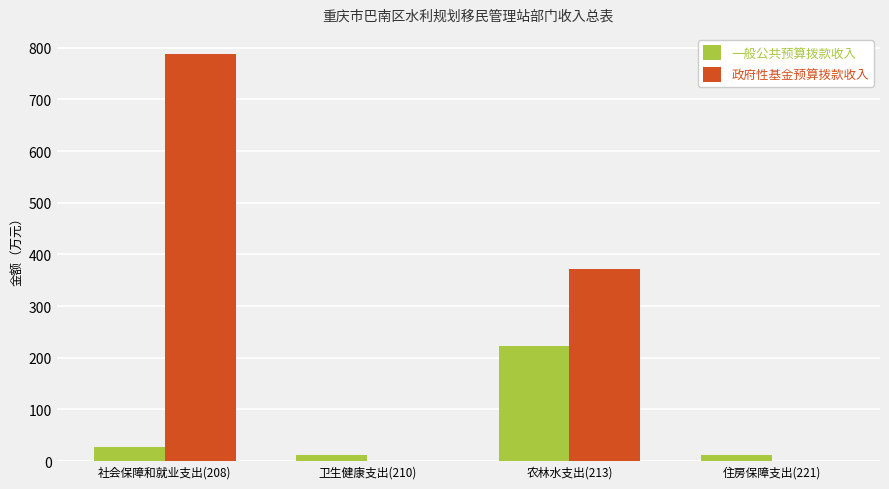

What is the greatest value displayed?

787.2